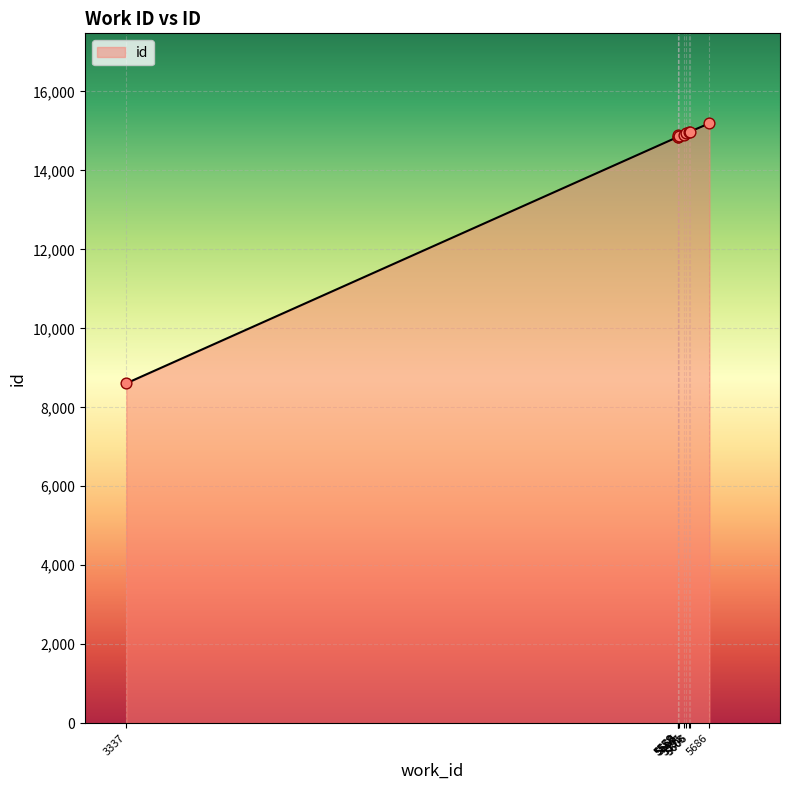

Approximately how many times larger is the value at 5591 compared to 5565?

1.0